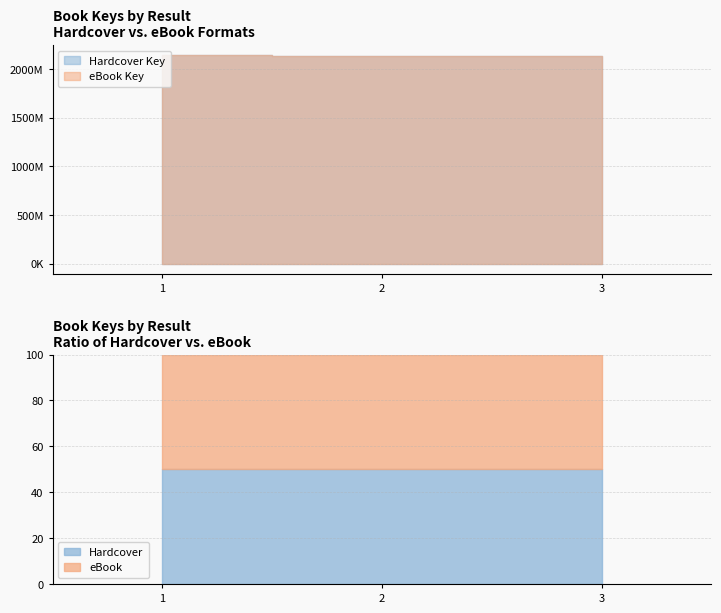

Which label corresponds to the smallest value in the chart?

2